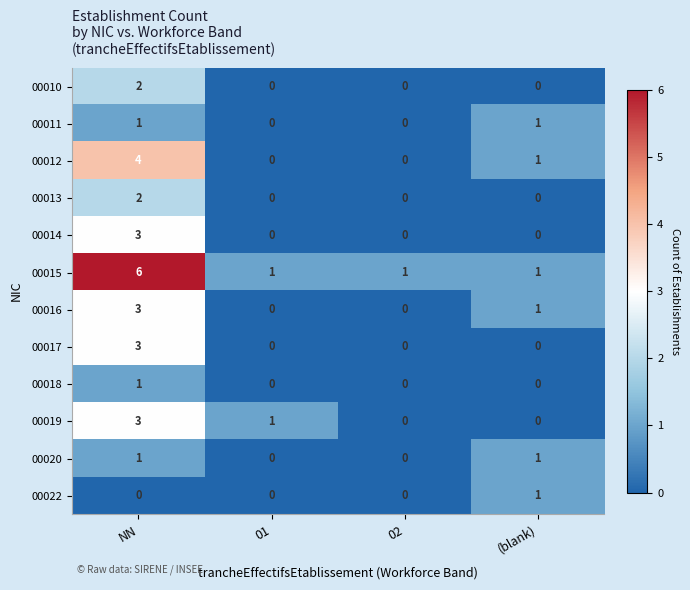

What is the sum of all 00016 values?

4